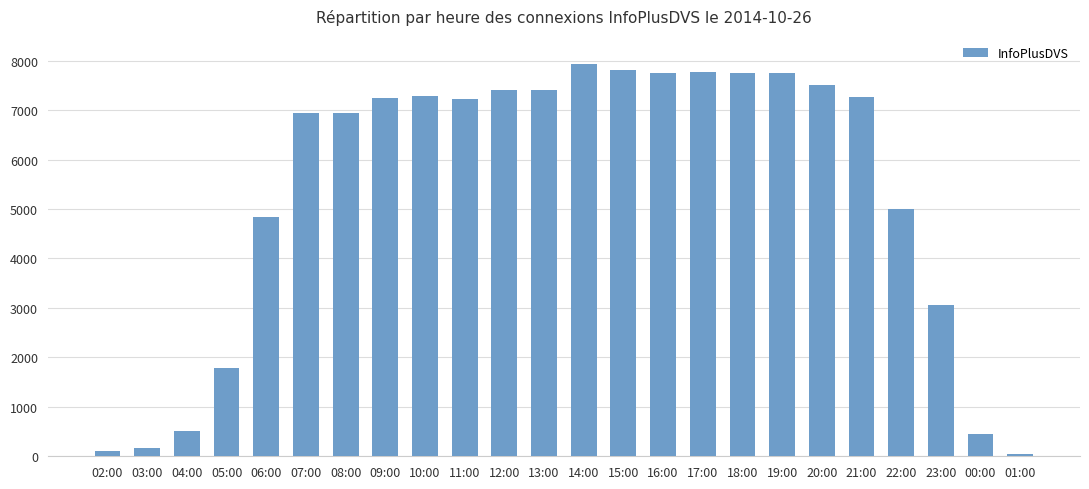

What is the minimum value shown in the chart?

46